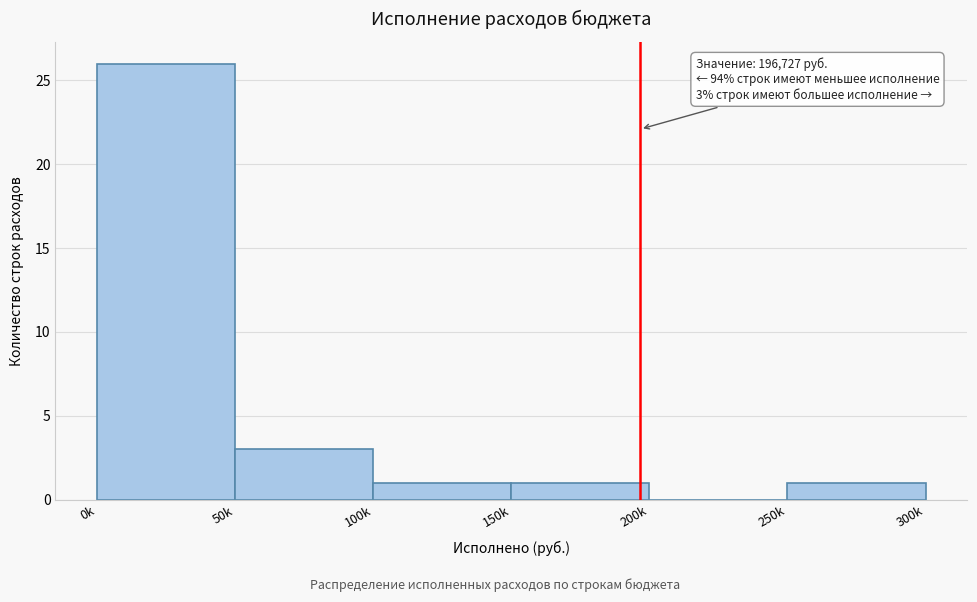

Reading left to right, extract all data points from this chart.

0k=26	50k=3	100k=1	150k=1	200k=0	250k=1